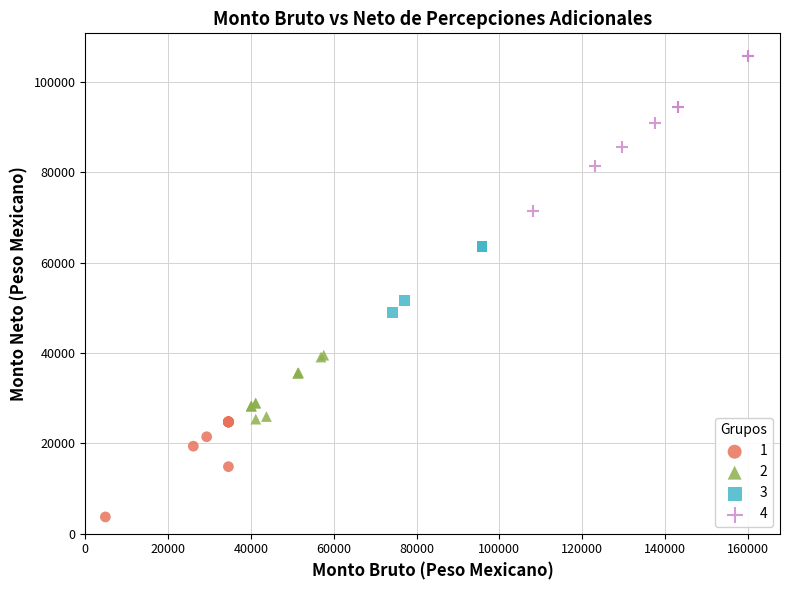

Which series has the widest spread of Y values?

4